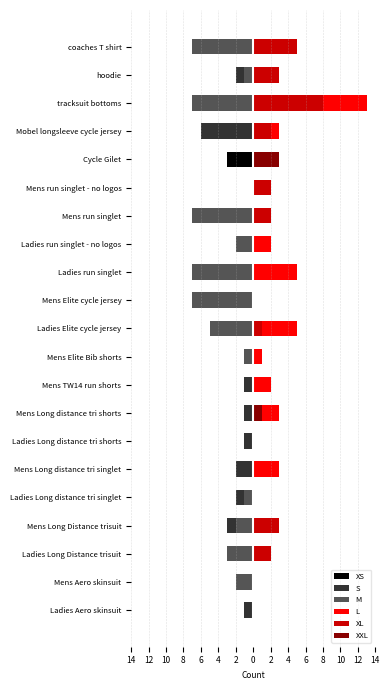

Reading left to right, extract all data points from this chart.

XS: -1	0	-1	0	-1	0	0	0	0	0	-2	0	-2	-1	0	0	-3	0	-1	-1	0
S: -1	0	0	-3	-2	-2	-1	-1	-1	-1	-5	-2	0	0	-3	0	0	-6	-3	-2	-5
M: 0	-2	-3	-2	-1	0	0	0	0	-1	-5	-7	-7	-2	-7	0	0	0	-7	-1	-7
L: 0	0	2	2	0	3	0	3	2	1	5	0	5	2	1	2	2	3	13	3	3
XL: 0	0	2	3	0	0	0	0	0	0	1	0	0	0	2	2	0	2	8	3	5
XXL: 0	0	0	0	0	0	0	1	0	0	0	0	0	0	0	0	3	0	0	0	0